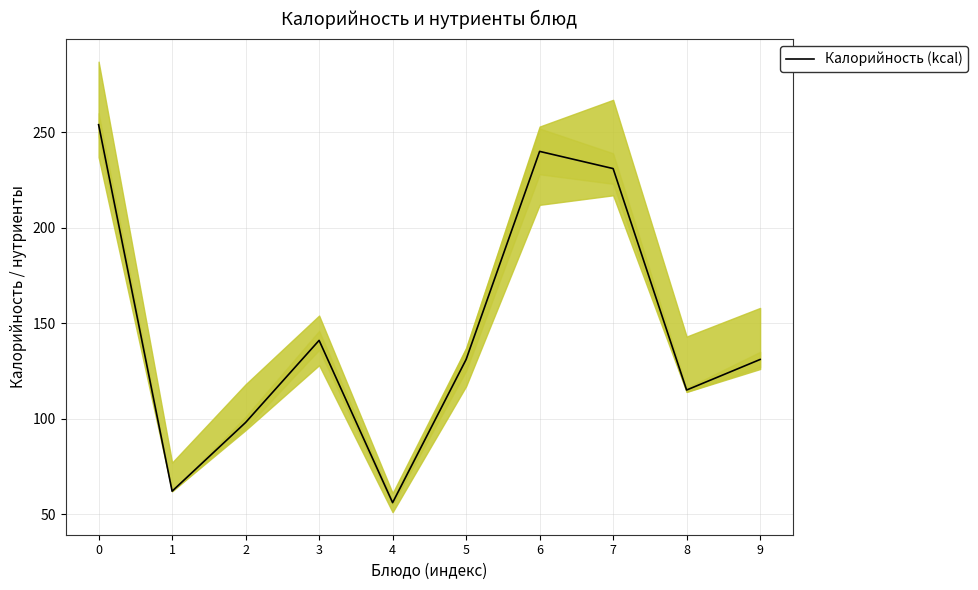

Rank the categories by value from highest to lowest.

0, 6, 7, 3, 5, 9, 8, 2, 1, 4